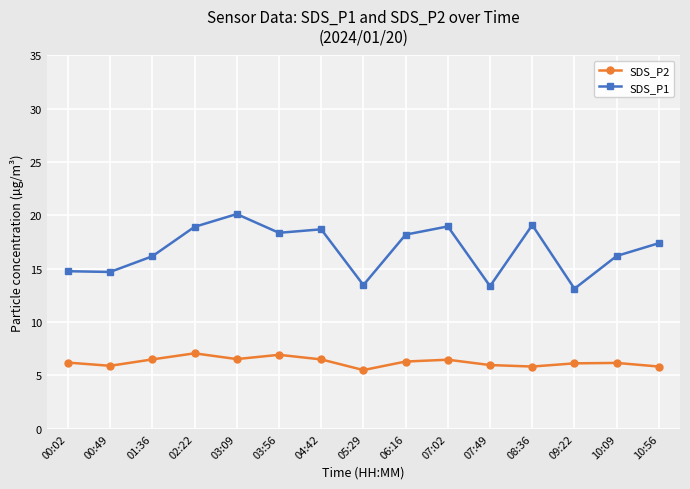

What is the value of the SDS_P1 point at the 8th from the left?

13.5